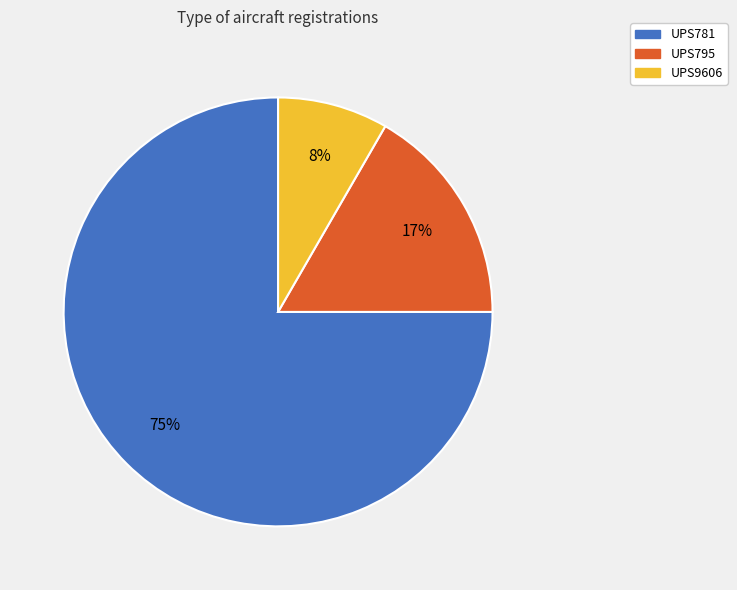

To the nearest percent, what portion does UPS781 represent?

75%